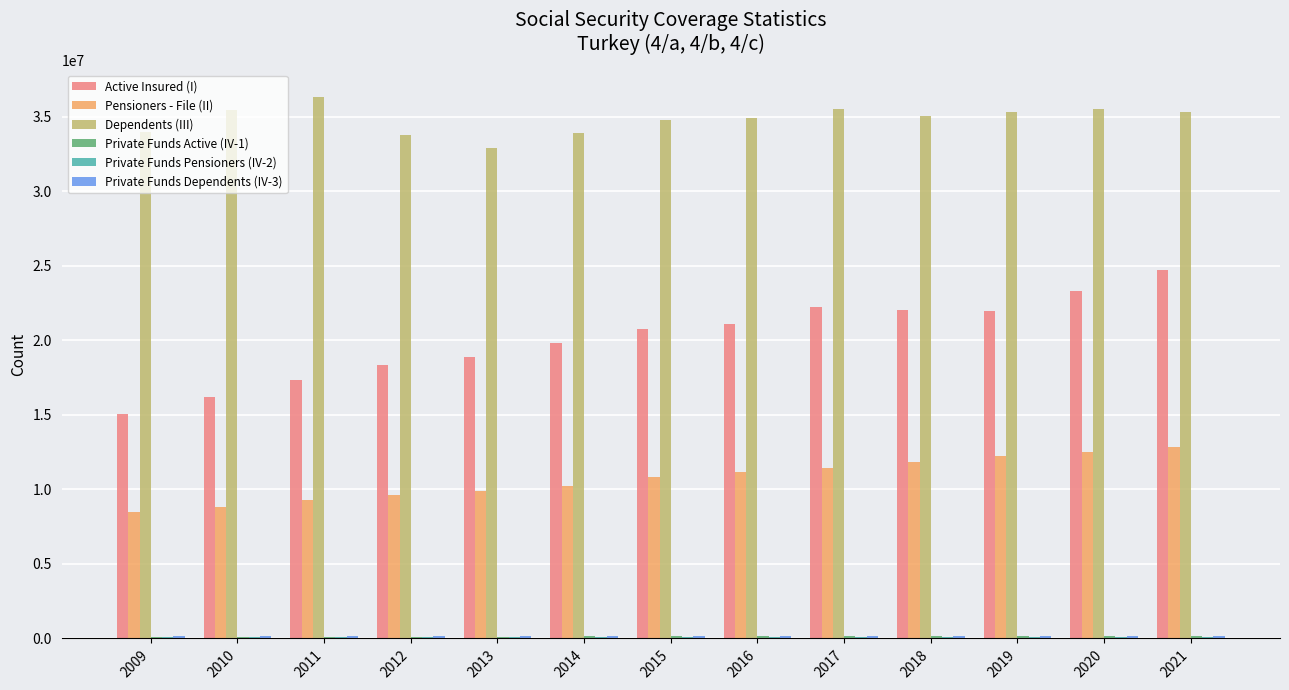

Between 2009 and 2012, which series saw the biggest shift?

Active Insured (I)